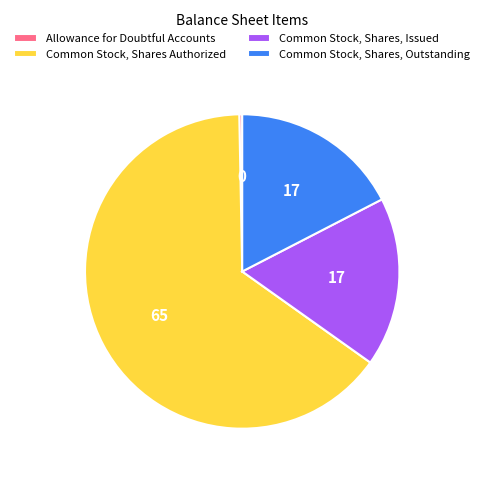

Do Allowance for Doubtful Accounts and Common Stock, Shares, Issued together represent more than half of the pie?

No